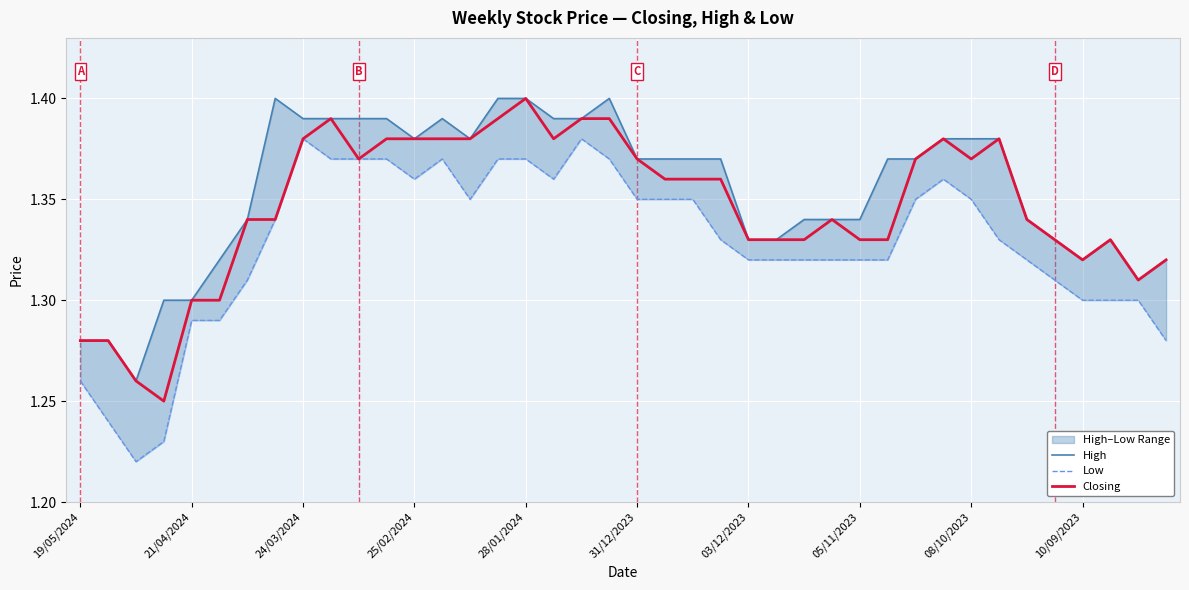

Which series has the widest spread of values?

Low